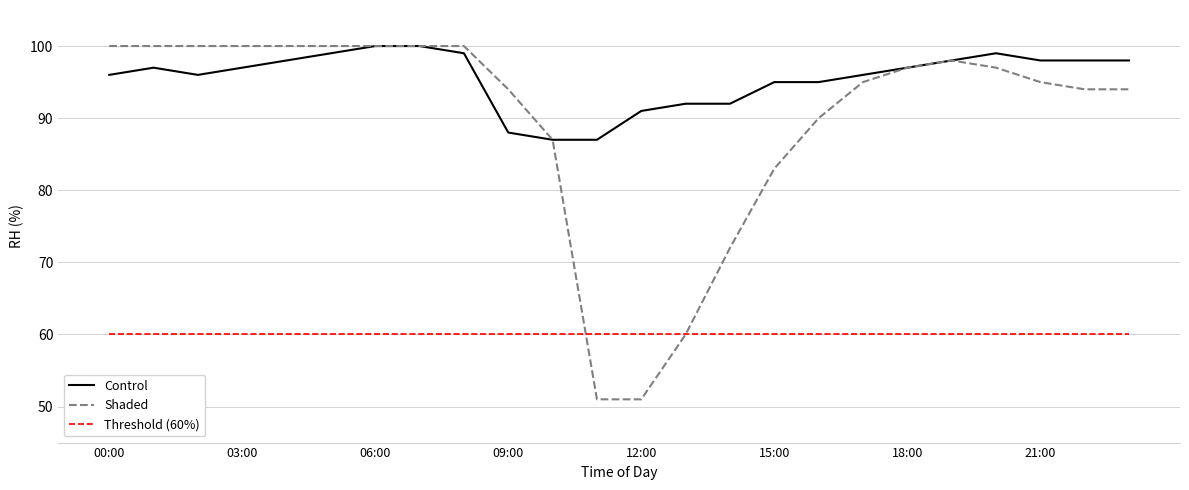

True or false: Control and Threshold (60%) cross at least once.

False